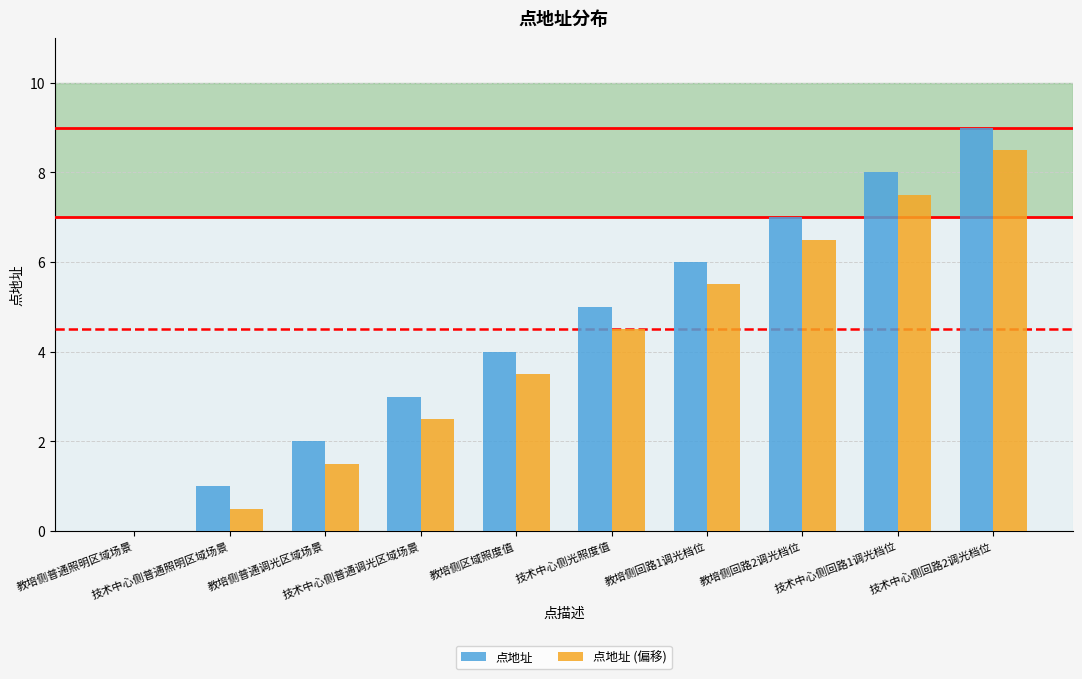

How many groups of bars are there?

10